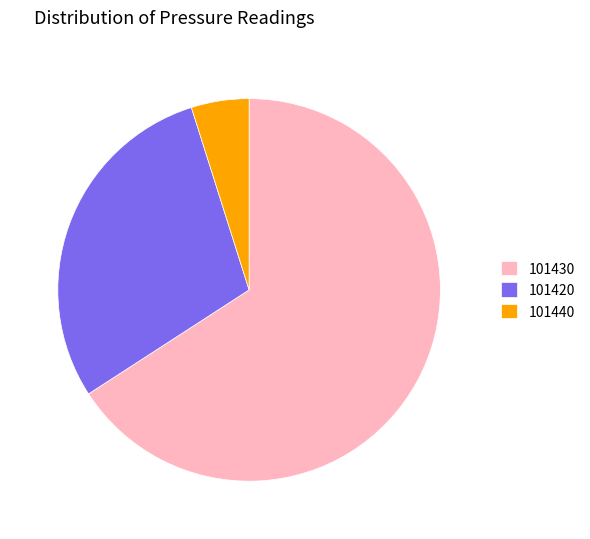

How many slices are in this pie chart?

3